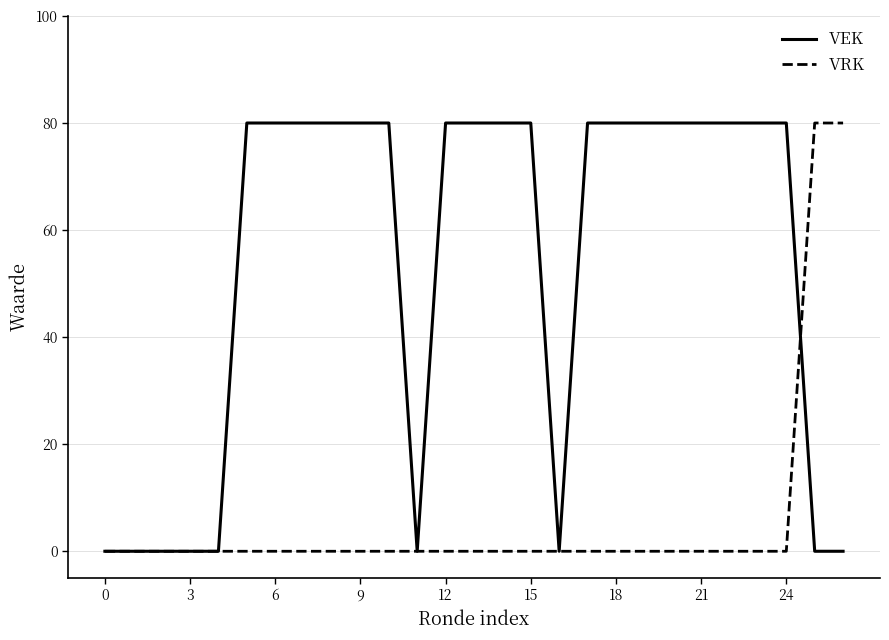

Rank the series by their average value, from lowest to highest.

VRK, VEK